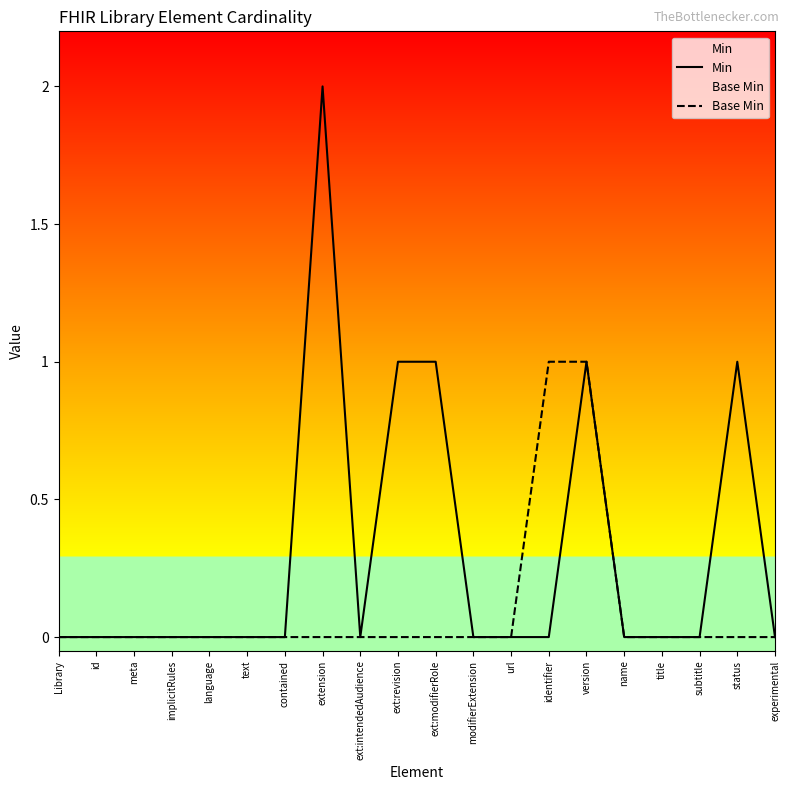

What are all the series names shown in the legend?

Min, Base Min